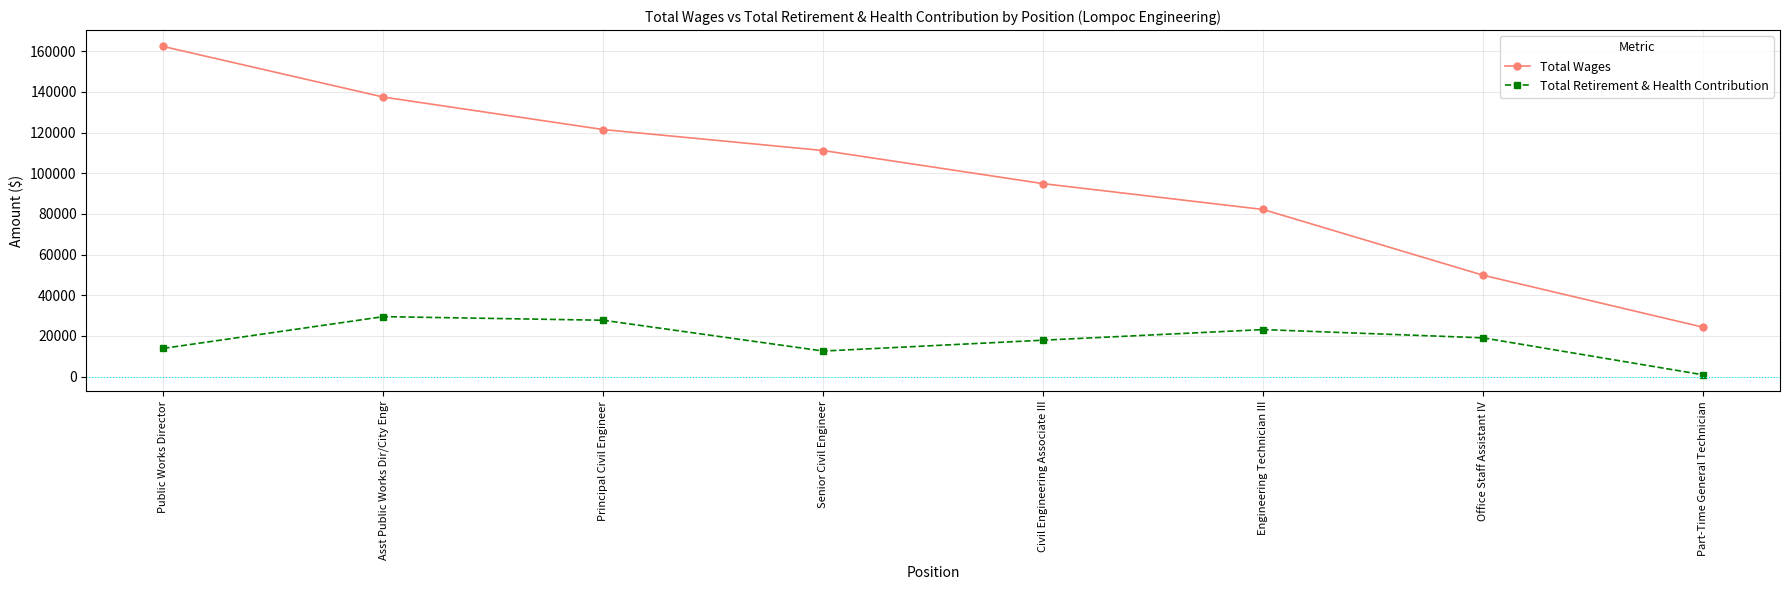

How many values in the Total Wages series are below 111138?

4